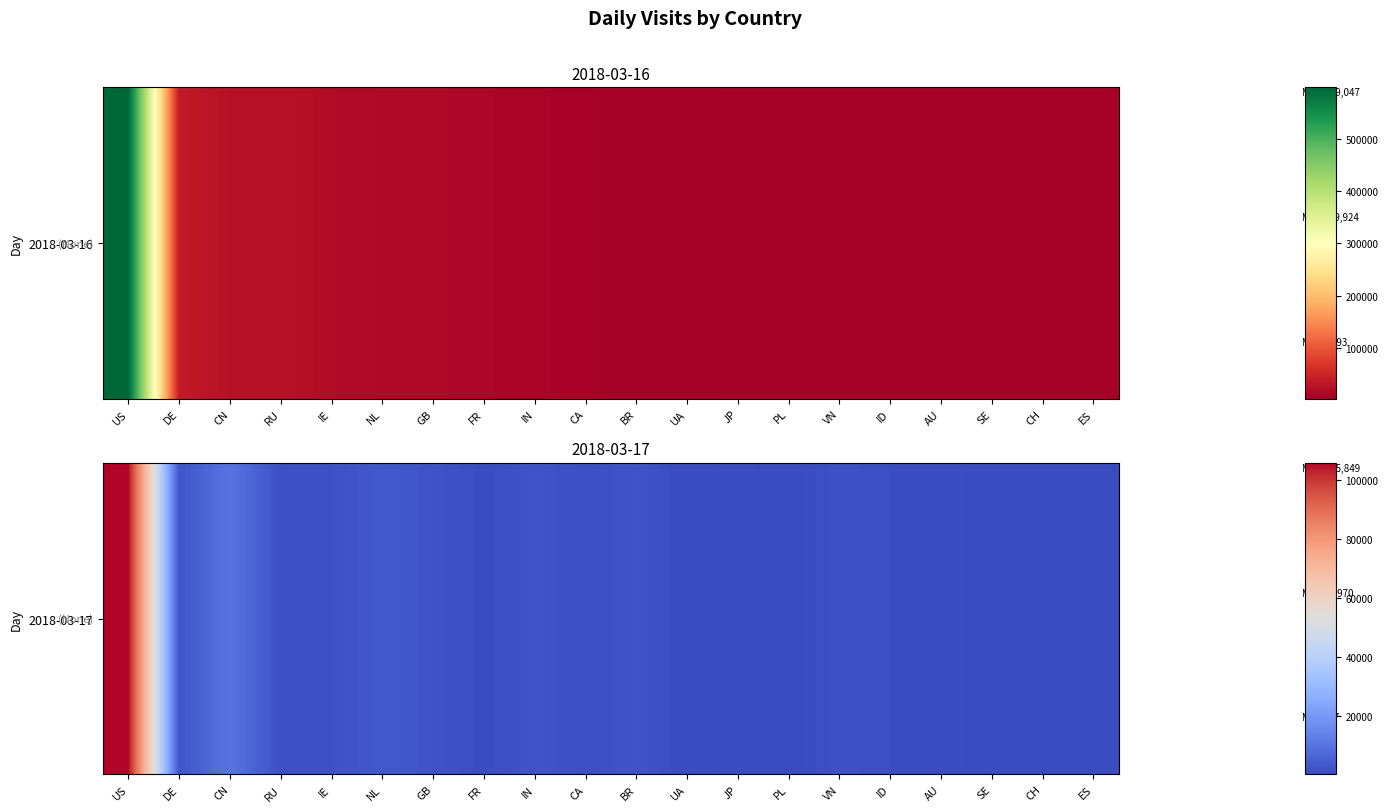

What is the change in value from CA to JP?

-402